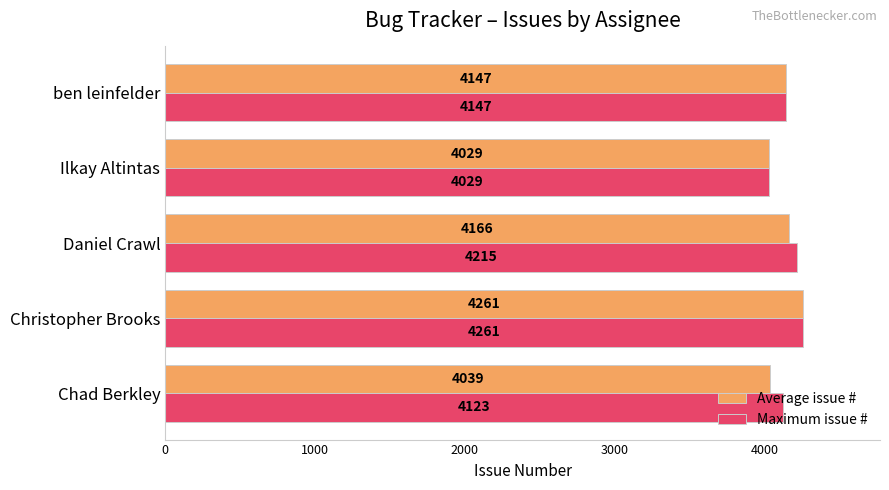

What is the difference between the maximum and minimum values in the Maximum issue # series?

232.0